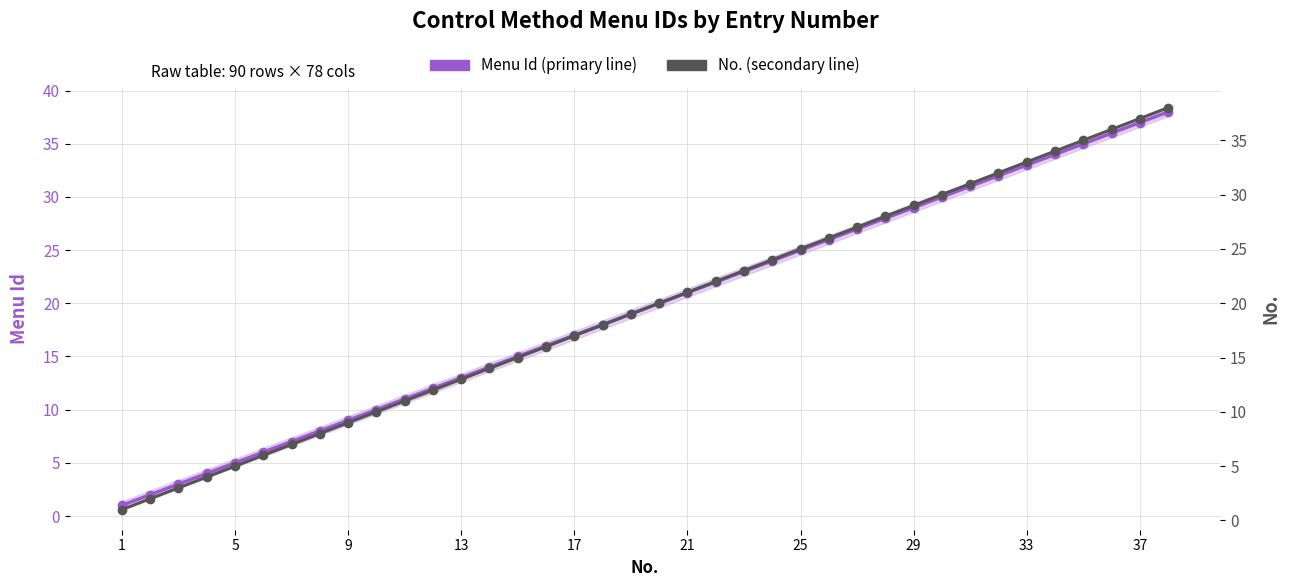

Rank the series by their maximum value, from highest to lowest.

Menu Id (primary line), No. (secondary line)